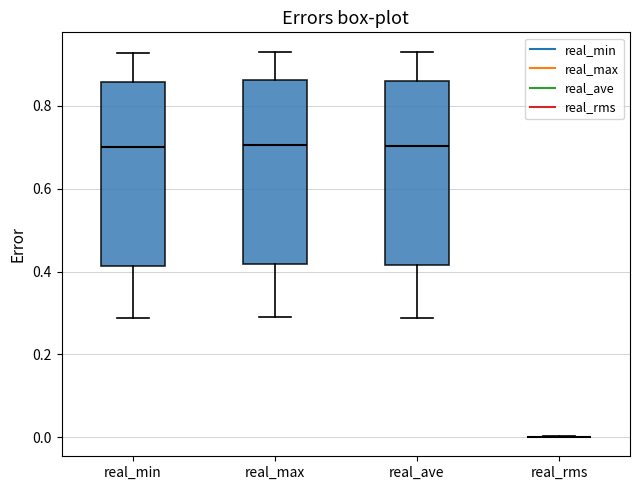

Reading left to right, read every box against the y-axis: the position of its median line, the range the box covers, and the ends of its whiskers. The values are not printed on the chart, so give them approximately, as read against the axis.

real_min: median 0.70, box 0.42 to 0.86, whiskers 0.28 to 0.92
real_max: median 0.70, box 0.42 to 0.86, whiskers 0.28 to 0.94
real_ave: median 0.70, box 0.42 to 0.86, whiskers 0.28 to 0.92
real_rms: box collapsed to a line at 0.00, whiskers 0.00 to 0.00